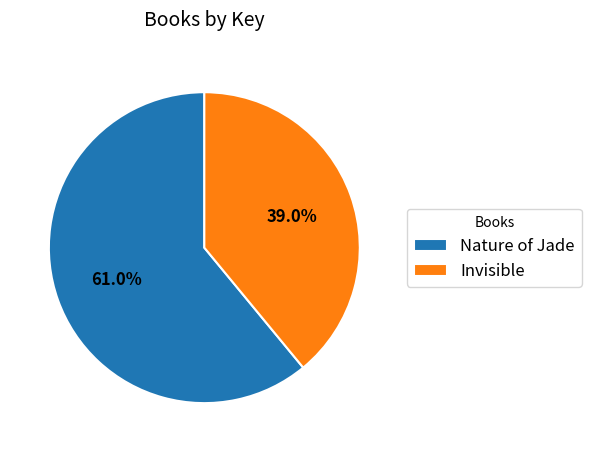

The Invisible slice represents 39% of the pie. True or false?

True